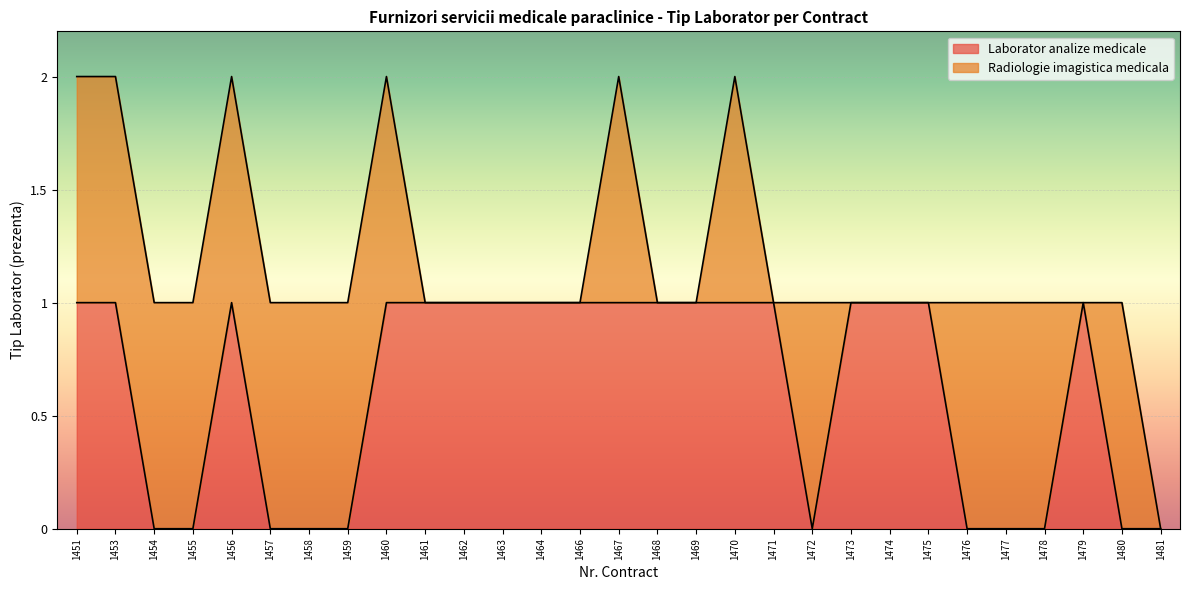

List the labels in order of value, smallest first.

1454, 1455, 1457, 1458, 1459, 1472, 1476, 1477, 1478, 1480, 1481, 1451, 1453, 1456, 1460, 1461, 1462, 1463, 1464, 1466, 1467, 1468, 1469, 1470, 1471, 1473, 1474, 1475, 1479